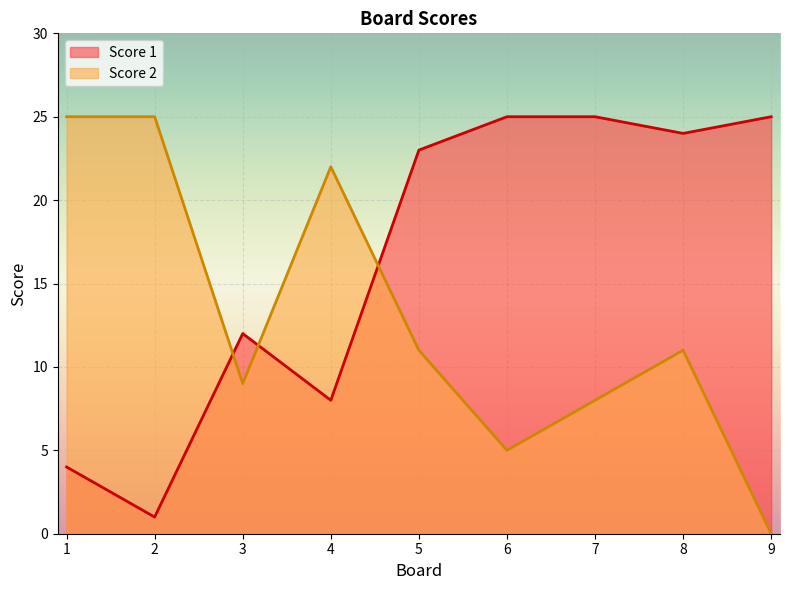

How many times do Score 1 and Score 2 cross each other?

3